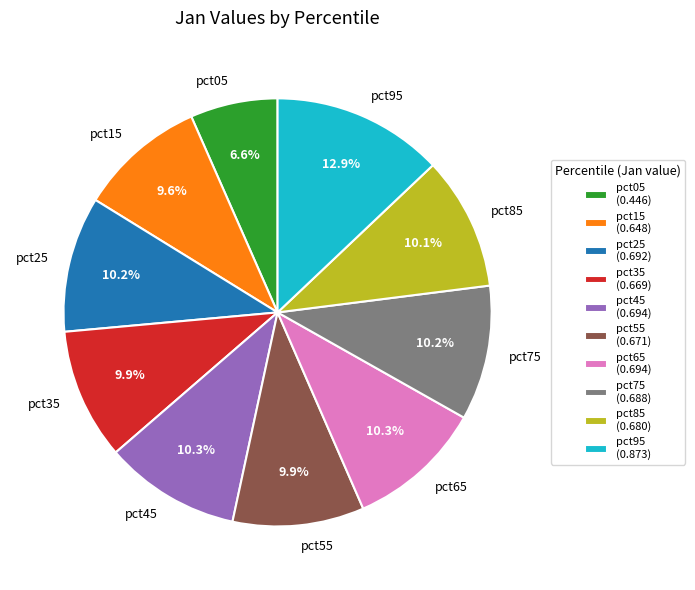

What is the total percentage of pct85 and pct55?

20.0%